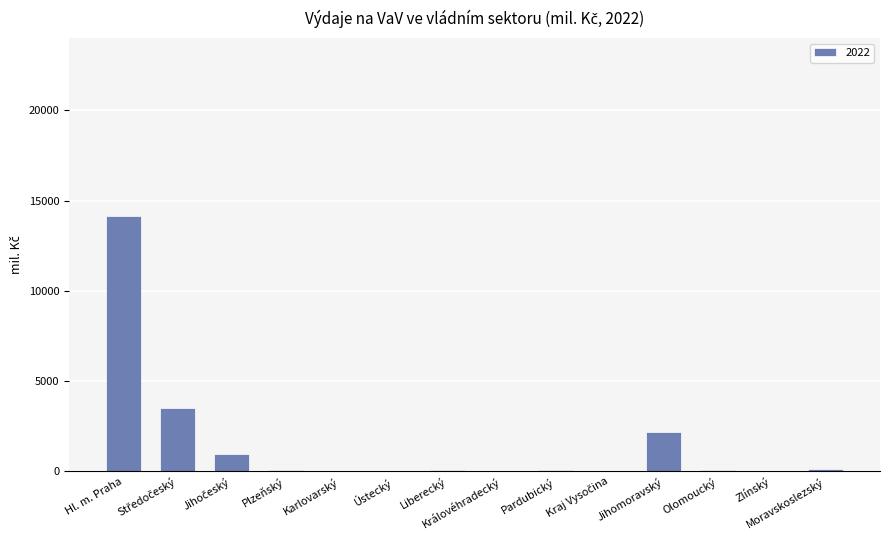

What is the greatest value displayed?

14163.9